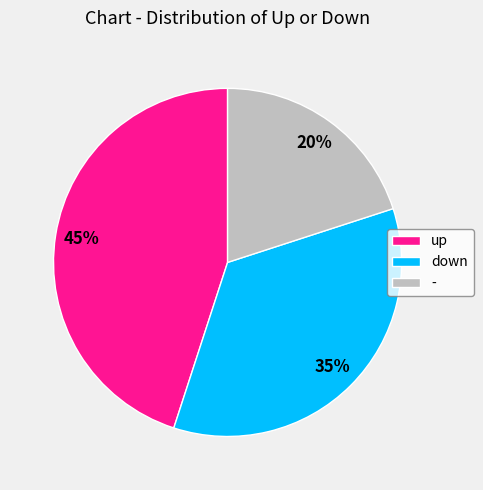

Does any single category account for the majority?

No